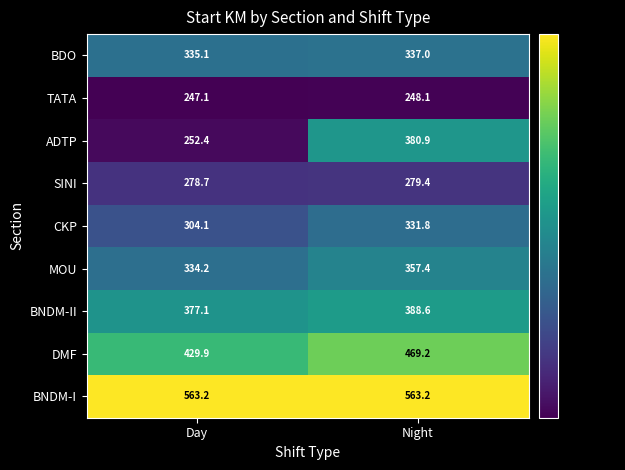

What is the difference between the maximum and minimum values in the ADTP series?

128.5